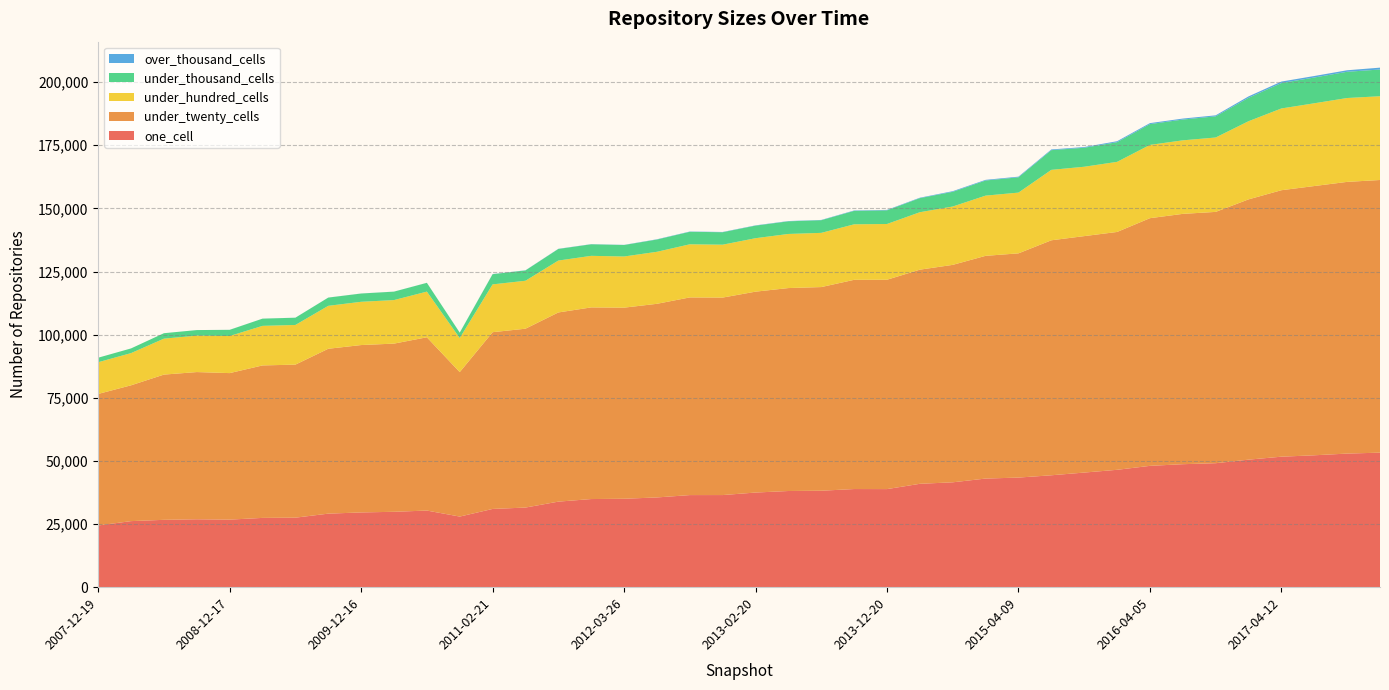

Reading right to left, list all the values displayed in this chart.

one_cell: 2017-12-22=53280	2017-10-12=52908	2017-07-24=52234	2017-04-12=51679	2016-12-27=50506	2016-10-07=49100	2016-07-04=48706	2016-04-05=48048	2016-01-04=46483	2015-10-01=45392	2015-07-03=44319	2015-04-09=43405	2015-01-19=43018	2014-09-08=41532	2014-03-28=40943	2013-12-20=38845	2013-09-10=38867	2013-07-09=38200	2013-05-21=38089	2013-02-20=37479	2012-12-11=36483	2012-10-31=36475	2012-07-13=35540	2012-03-26=35021	2012-01-18=34903	2011-09-05=33880	2011-06-10=31533	2011-02-21=30986	2010-11-17=27966	2010-07-26=30345	2010-04-01=29857	2009-12-16=29605	2009-09-25=29125	2009-06-17=27528	2009-04-06=27441	2008-12-17=26759	2008-10-10=26895	2008-06-27=26677	2008-04-01=26165	2007-12-19=24443
under_twenty_cells: 2017-12-22=107966	2017-10-12=107592	2017-07-24=106619	2017-04-12=105522	2016-12-27=103069	2016-10-07=99517	2016-07-04=99128	2016-04-05=98079	2016-01-04=94185	2015-10-01=93634	2015-07-03=93052	2015-04-09=88794	2015-01-19=88196	2014-09-08=86109	2014-03-28=84796	2013-12-20=82905	2013-09-10=82852	2013-07-09=80647	2013-05-21=80365	2013-02-20=79551	2012-12-11=78204	2012-10-31=78272	2012-07-13=76679	2012-03-26=75674	2012-01-18=75891	2011-09-05=74916	2011-06-10=70828	2011-02-21=69994	2010-11-17=57205	2010-07-26=68618	2010-04-01=66601	2009-12-16=66282	2009-09-25=65290	2009-06-17=60608	2009-04-06=60375	2008-12-17=58018	2008-10-10=58293	2008-06-27=57511	2008-04-01=53784	2007-12-19=52087
under_hundred_cells: 2017-12-22=33173	2017-10-12=33213	2017-07-24=32774	2017-04-12=32377	2016-12-27=30950	2016-10-07=29457	2016-07-04=29121	2016-04-05=29018	2016-01-04=27762	2015-10-01=27469	2015-07-03=27894	2015-04-09=24056	2015-01-19=23847	2014-09-08=23107	2014-03-28=22751	2013-12-20=22079	2013-09-10=21979	2013-07-09=21465	2013-05-21=21426	2013-02-20=21171	2012-12-11=20945	2012-10-31=21037	2012-07-13=20595	2012-03-26=20261	2012-01-18=20422	2011-09-05=20552	2011-06-10=18988	2011-02-21=18934	2010-11-17=13487	2010-07-26=18089	2010-04-01=17242	2009-12-16=17129	2009-09-25=17007	2009-06-17=15706	2009-04-06=15671	2008-12-17=14689	2008-10-10=14428	2008-06-27=14239	2008-04-01=12752	2007-12-19=12556
under_thousand_cells: 2017-12-22=10584	2017-10-12=10389	2017-07-24=10206	2017-04-12=10061	2016-12-27=9263	2016-10-07=8381	2016-07-04=8226	2016-04-05=8236	2016-01-04=7793	2015-10-01=7517	2015-07-03=7798	2015-04-09=6054	2015-01-19=5988	2014-09-08=5817	2014-03-28=5573	2013-12-20=5406	2013-09-10=5319	2013-07-09=5013	2013-05-21=5003	2013-02-20=4974	2012-12-11=4932	2012-10-31=4952	2012-07-13=4858	2012-03-26=4542	2012-01-18=4572	2011-09-05=4591	2011-06-10=4085	2011-02-21=4030	2010-11-17=2123	2010-07-26=3471	2010-04-01=3337	2009-12-16=3275	2009-09-25=3256	2009-06-17=2873	2009-04-06=2853	2008-12-17=2447	2008-10-10=2199	2008-06-27=2152	2008-04-01=1856	2007-12-19=1792
over_thousand_cells: 2017-12-22=736	2017-10-12=601	2017-07-24=593	2017-04-12=587	2016-12-27=565	2016-10-07=396	2016-07-04=390	2016-04-05=387	2016-01-04=380	2015-10-01=281	2015-07-03=281	2015-04-09=260	2015-01-19=257	2014-09-08=256	2014-03-28=174	2013-12-20=172	2013-09-10=164	2013-07-09=108	2013-05-21=108	2013-02-20=107	2012-12-11=106	2012-10-31=106	2012-07-13=104	2012-03-26=63	2012-01-18=63	2011-09-05=64	2011-06-10=58	2011-02-21=58	2010-11-17=49	2010-07-26=17	2010-04-01=17	2009-12-16=17	2009-09-25=17	2009-06-17=14	2009-04-06=13	2008-12-17=13	2008-10-10=3	2008-06-27=1	2008-04-01=0	2007-12-19=0